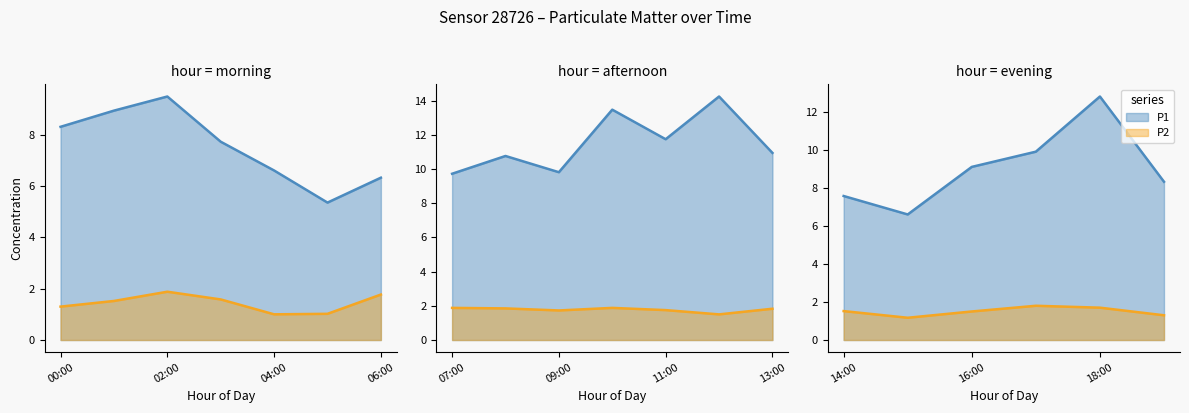

Which series has the largest total across all categories?

P1